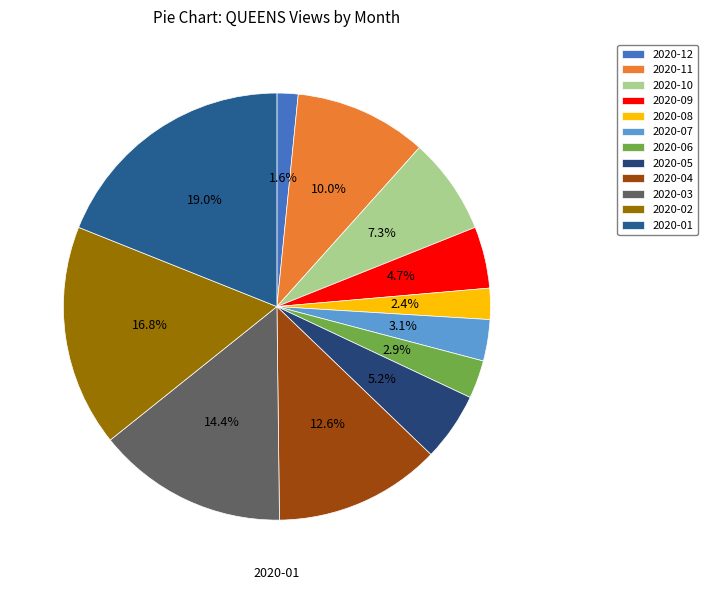

Is 2020-07 the majority of the pie?

No